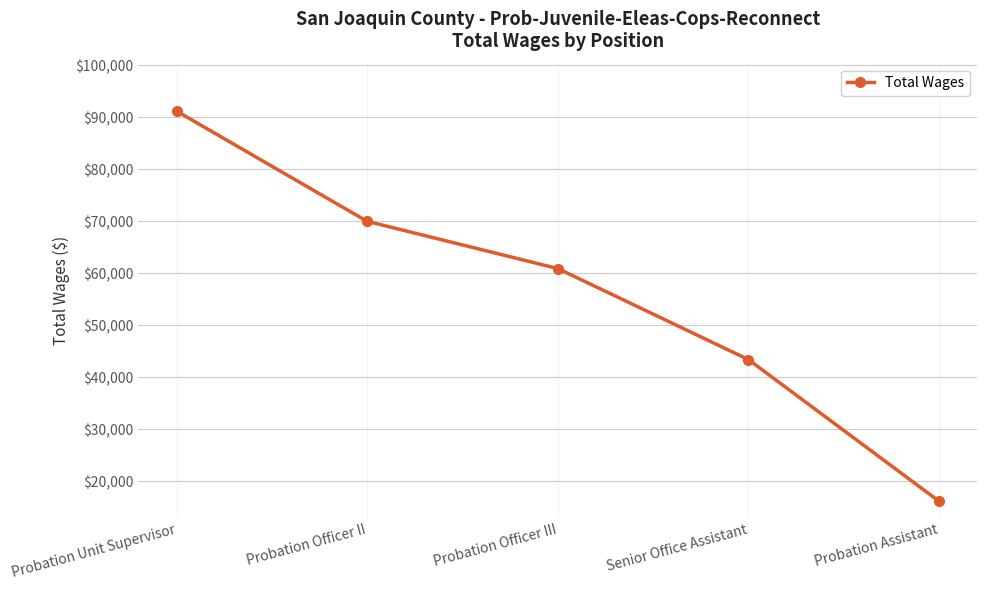

What is the average value?

56313